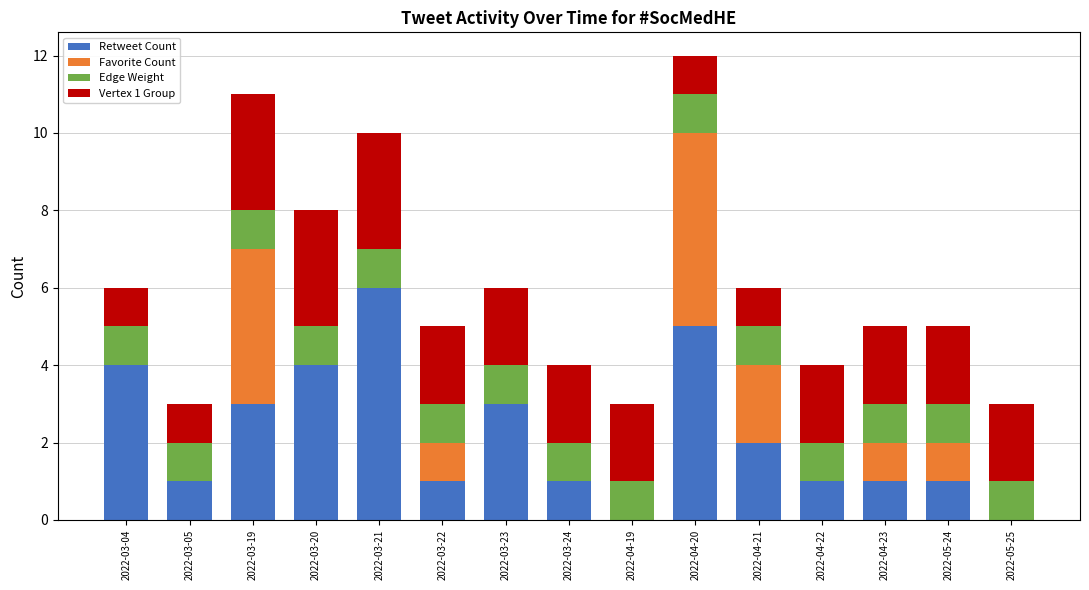

The Retweet Count series shows 1 at 2022-04-23. True or false?

True